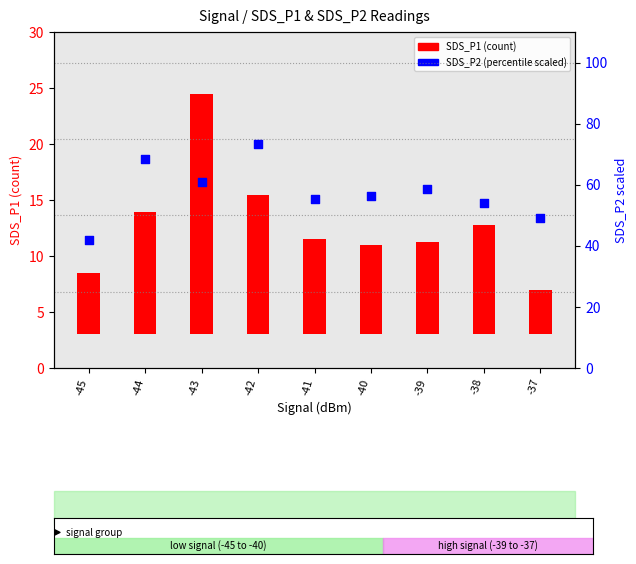

Which series reaches the minimum Y coordinate?

SDS_P1 (count)